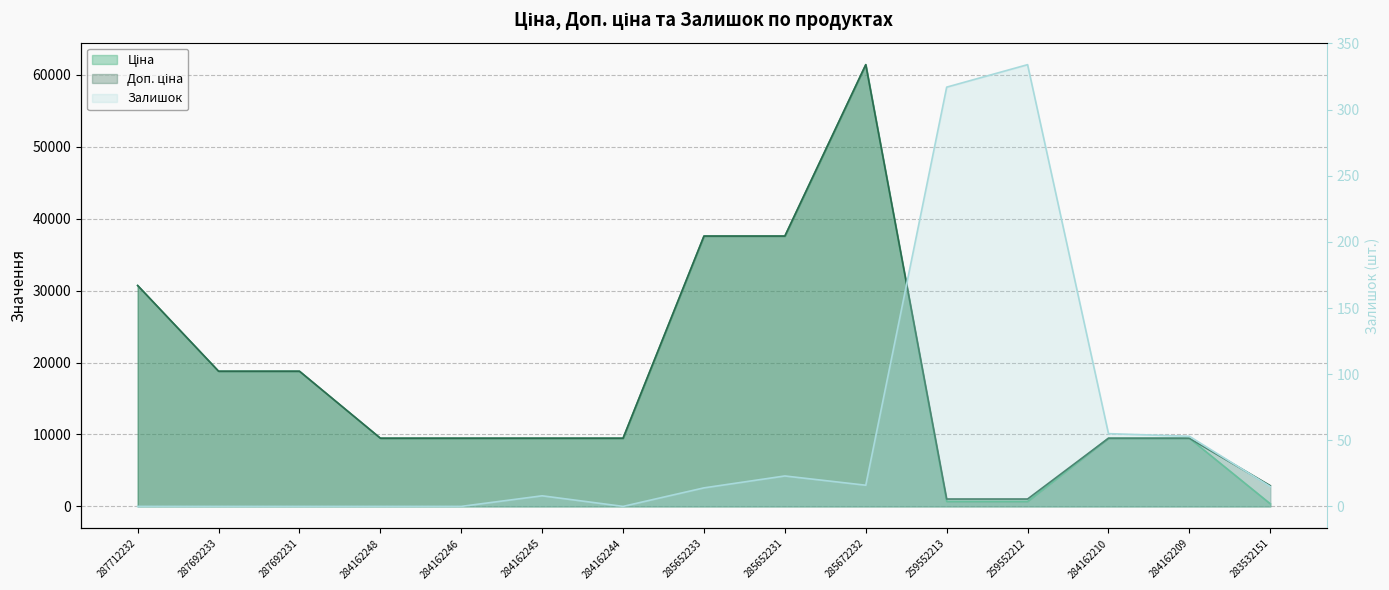

Is the value of Залишок at 283532151 greater than the value of Ціна at 287692233?

No